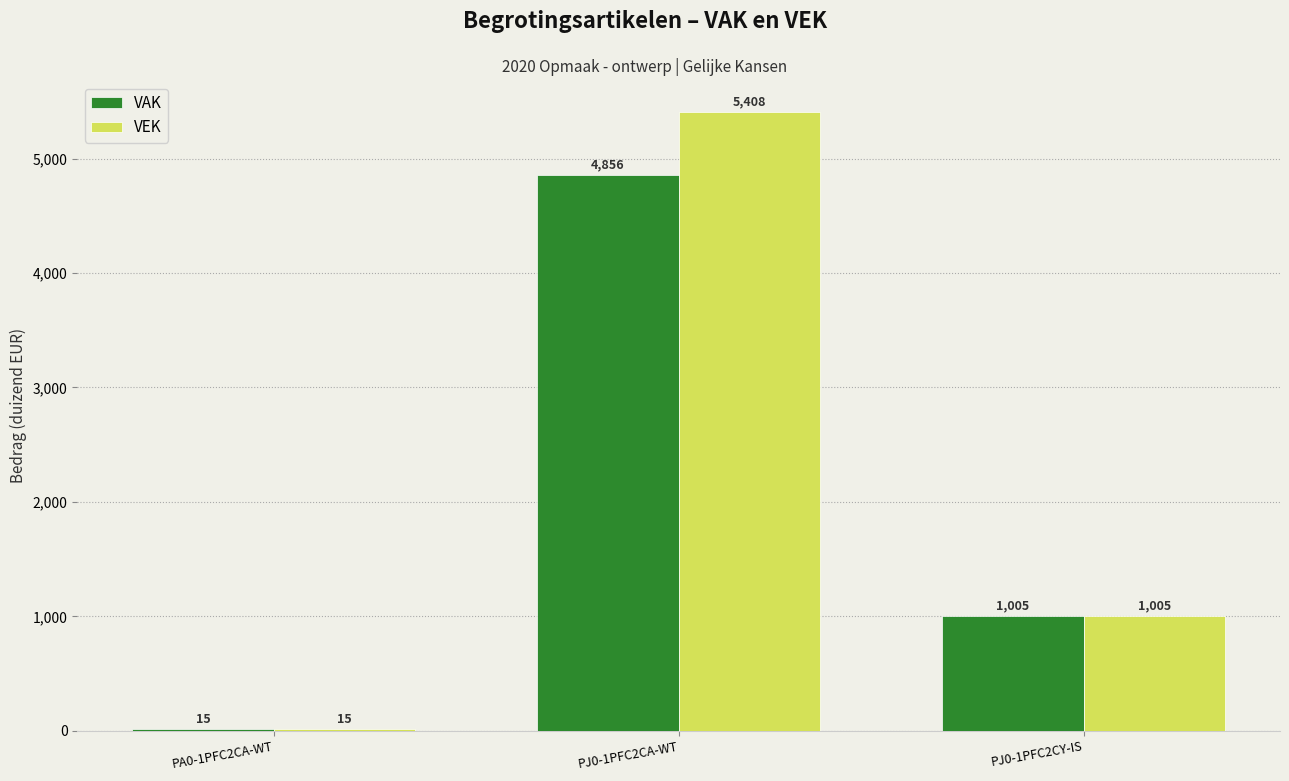

What is the approximate value of VAK at PA0-1PFC2CA-WT?

15